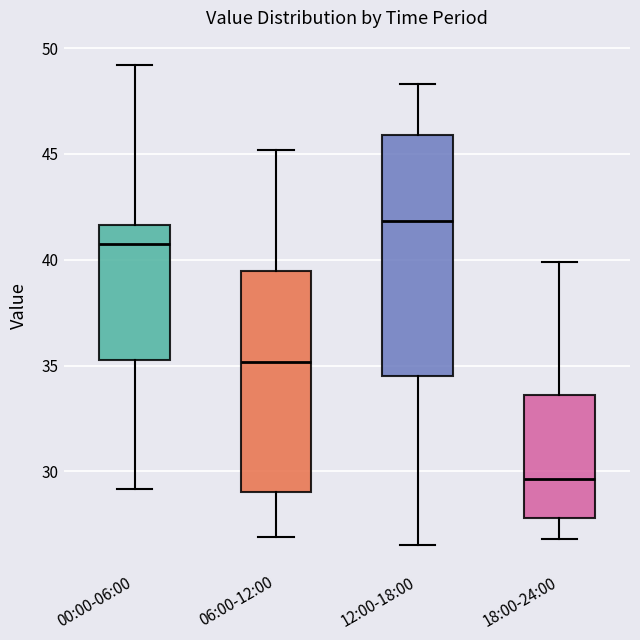

Which box is the tallest, from its lower edge to its upper edge?

12:00-18:00